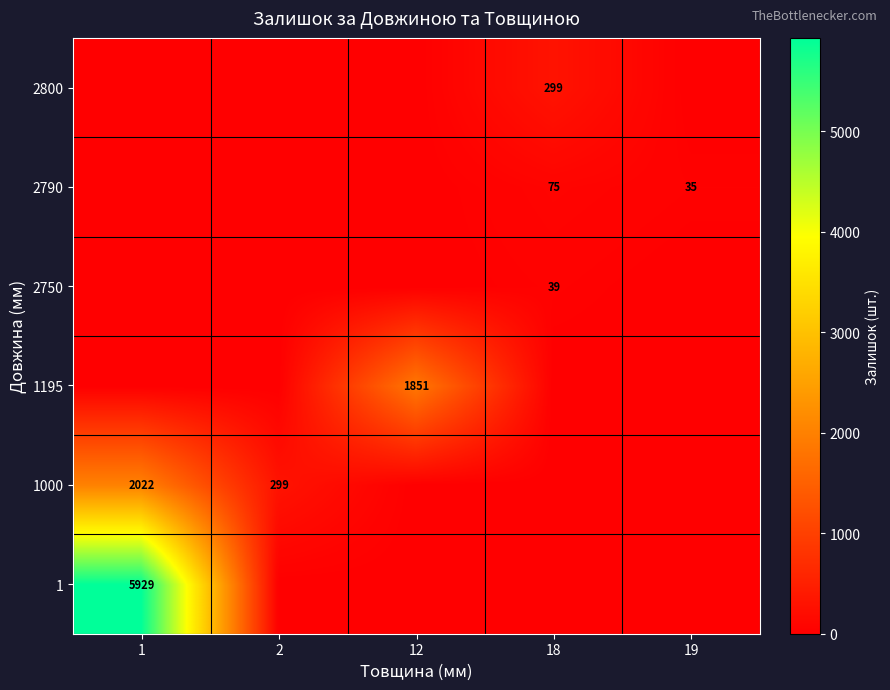

Is it true that 1000 equals 299 at 2?

True